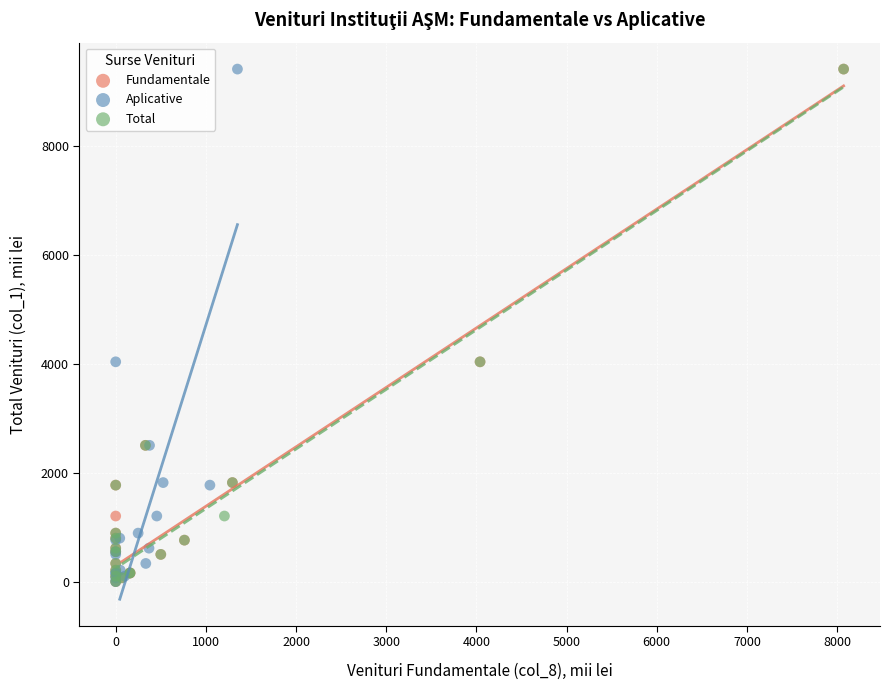

What are all the series names shown in the legend?

Fundamentale, Aplicative, Total